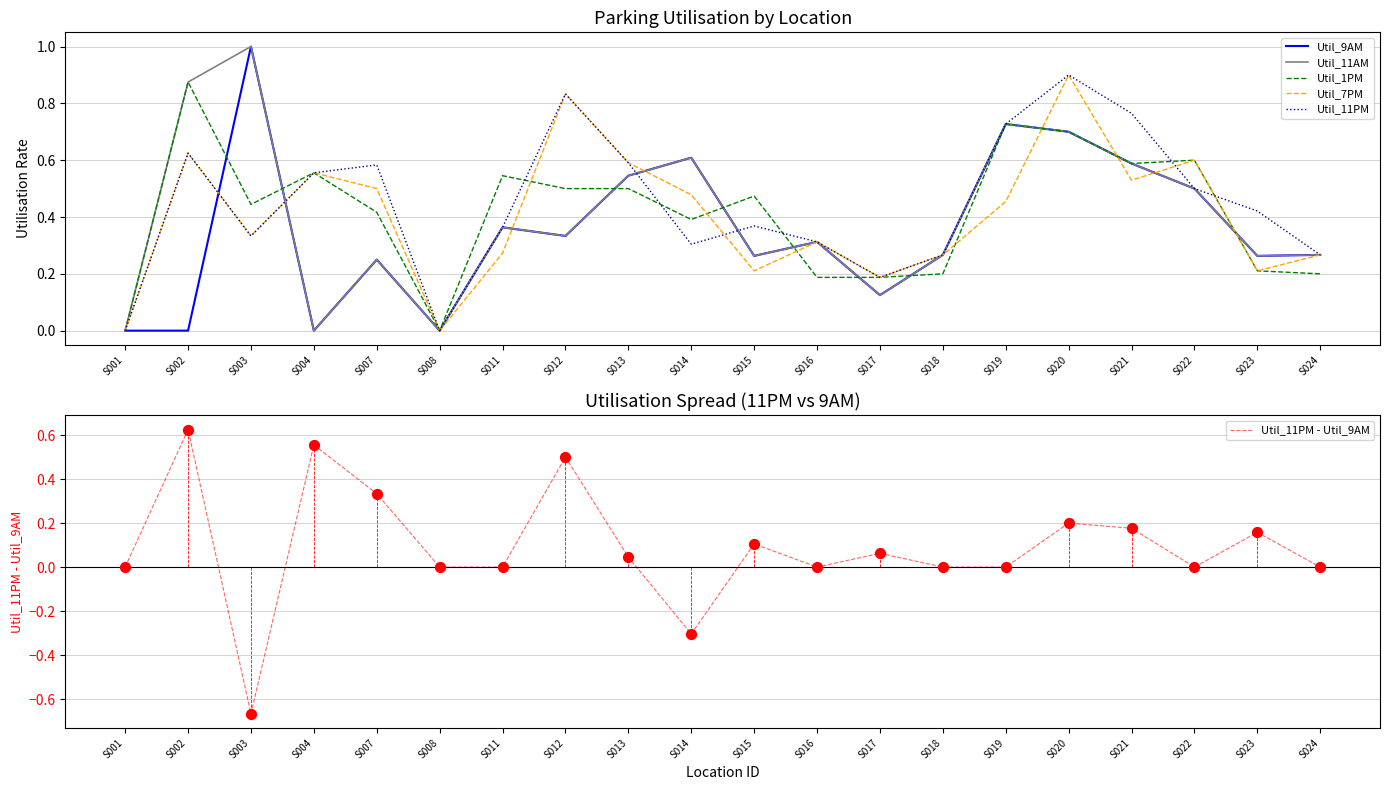

Is the value of Util_11AM at S020 greater than the value of Util_7PM at S016?

Yes